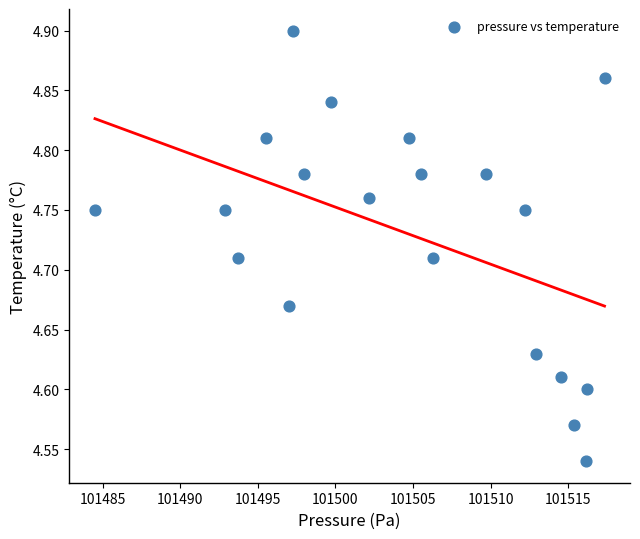

What is the range of Y values (max minus min)?

0.4